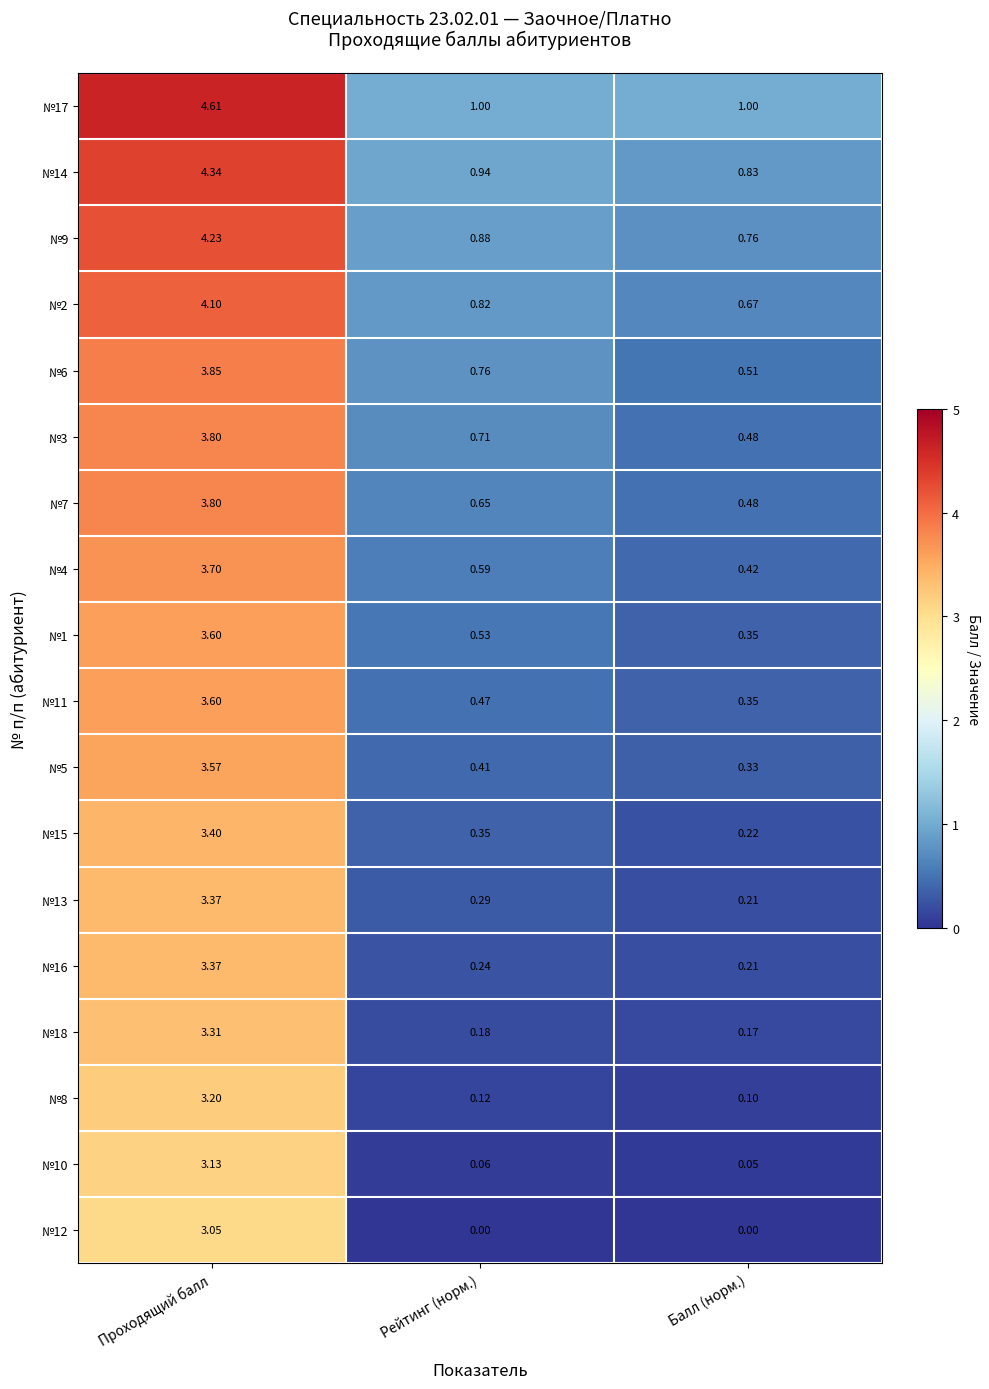

Rank the categories by №16 value from highest to lowest.

Проходящий балл, Рейтинг (норм.), Балл (норм.)